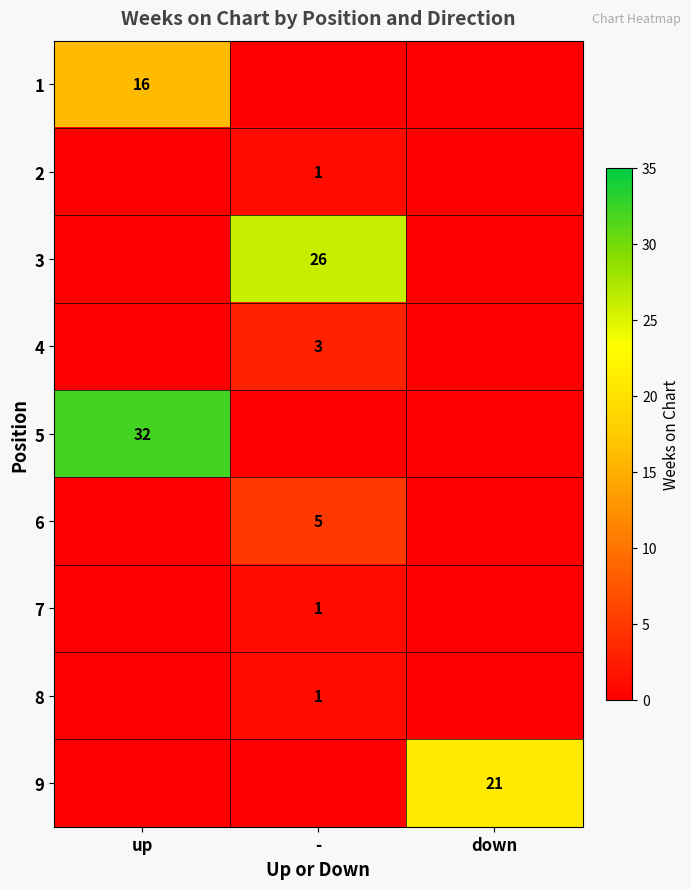

What is the difference between the highest and lowest values at up?

32